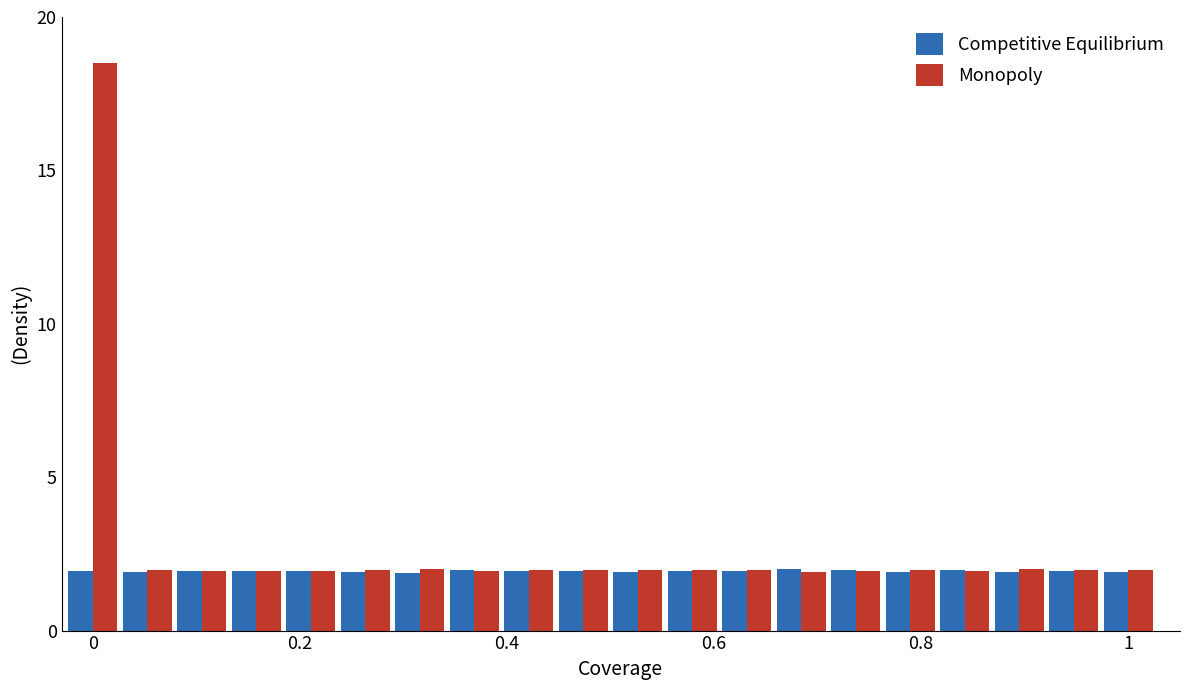

Are the bars grouped side by side (vs. stacked)?

Yes